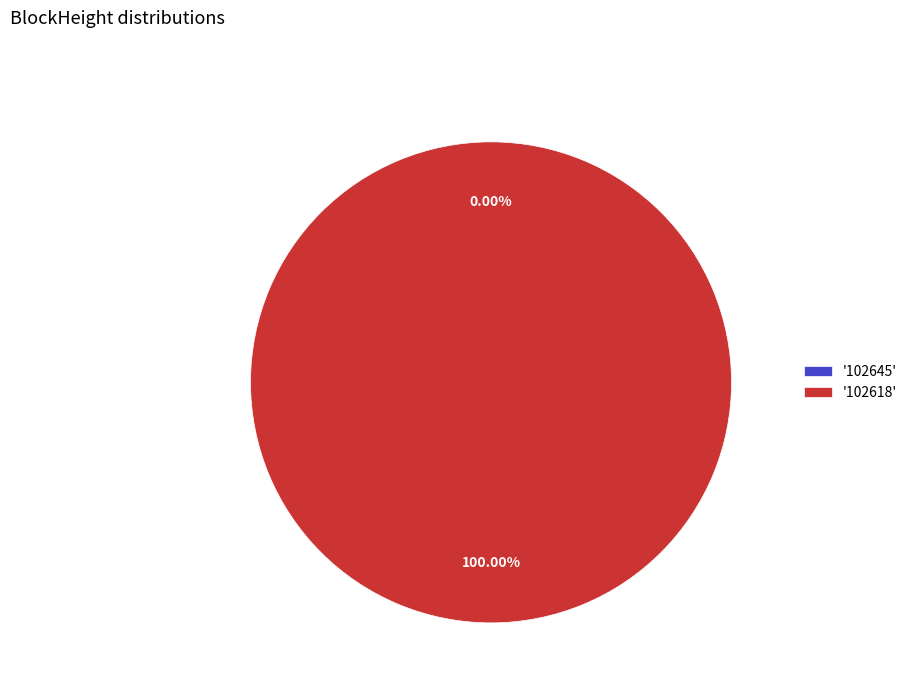

What percentage do 102618 and 102645 together represent?

100.0%